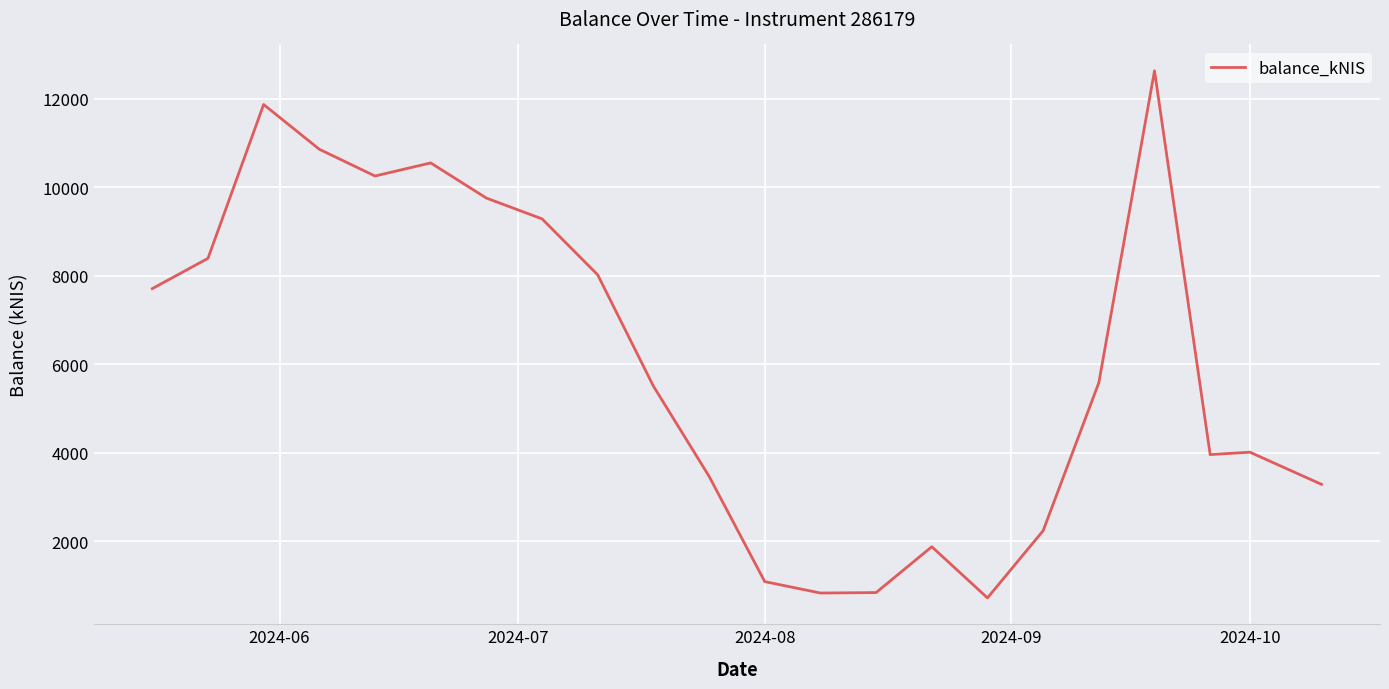

What is the difference between the maximum and minimum values?

11901.7